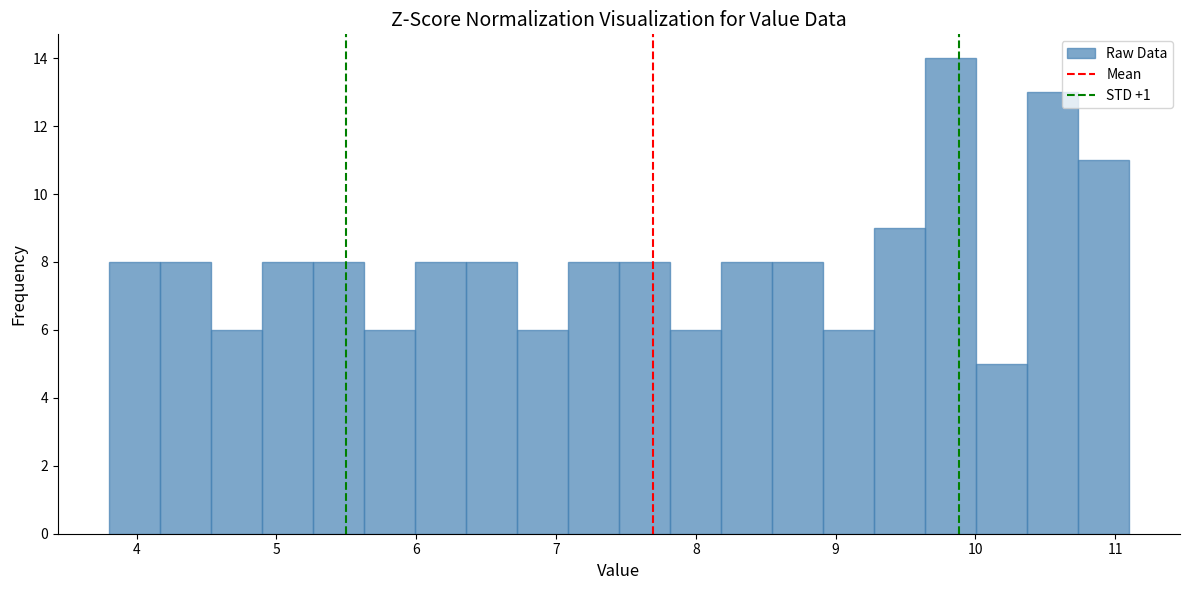

Read against the x-axis, roughly where is the centre of the tallest bar?

9.8